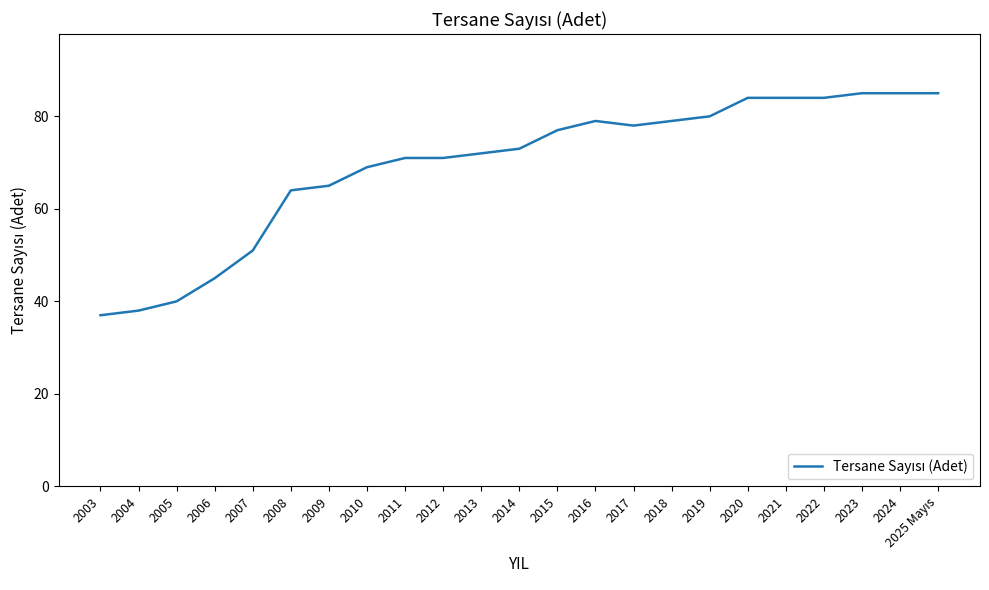

What is the smallest value displayed?

37